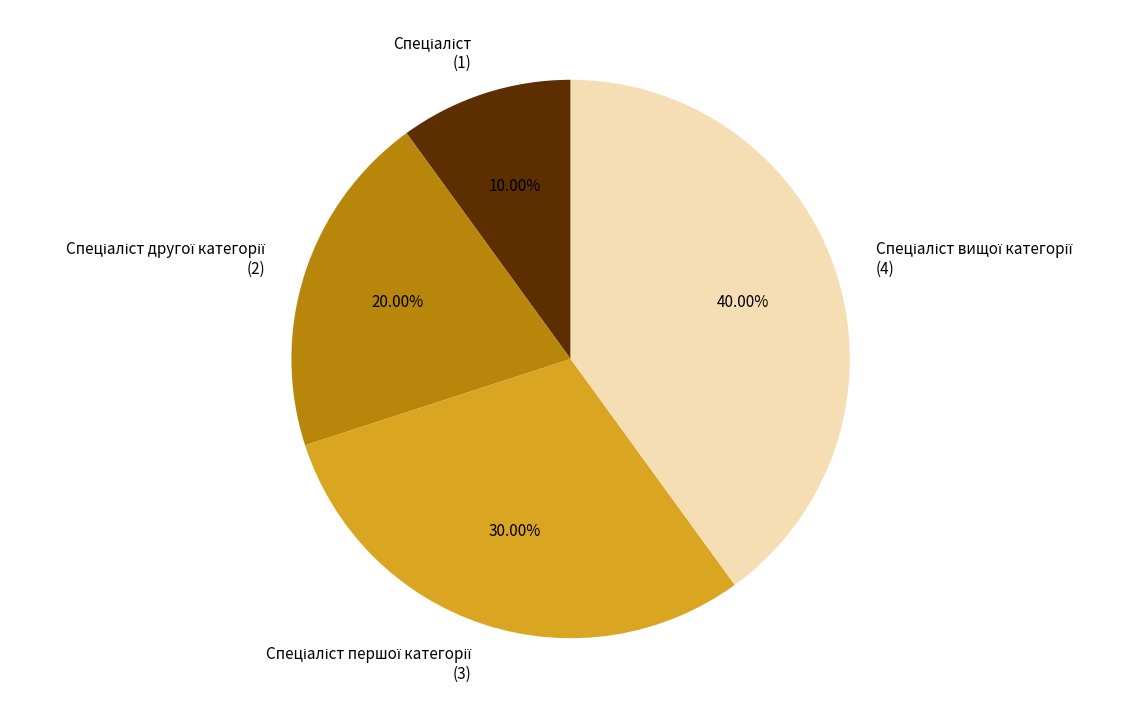

To the nearest percent, what is the difference between the largest and smallest slice percentages?

30%